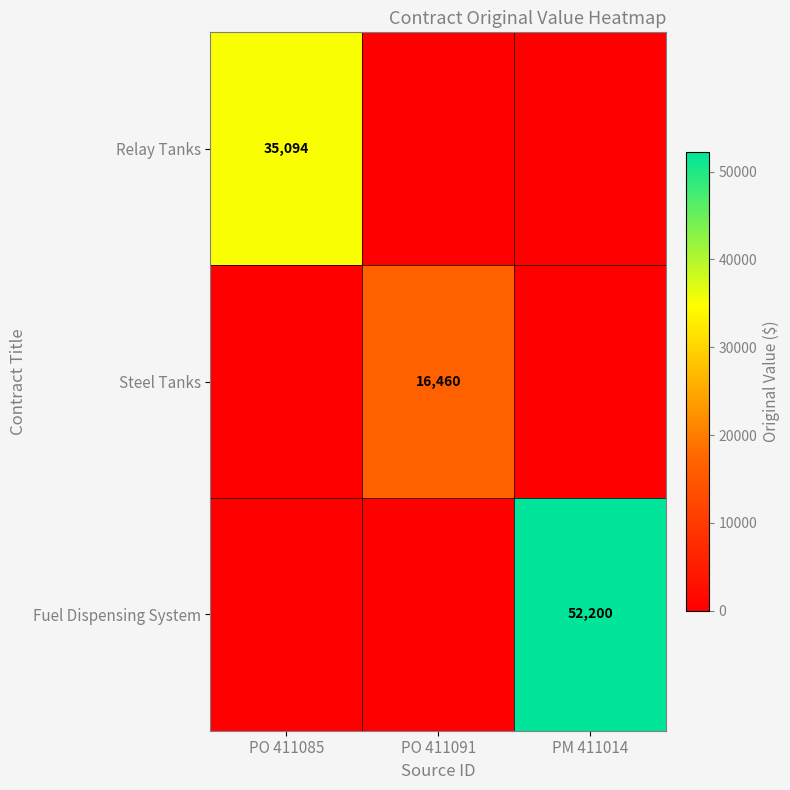

At which category does the chart reach its peak across all series?

PM 411014